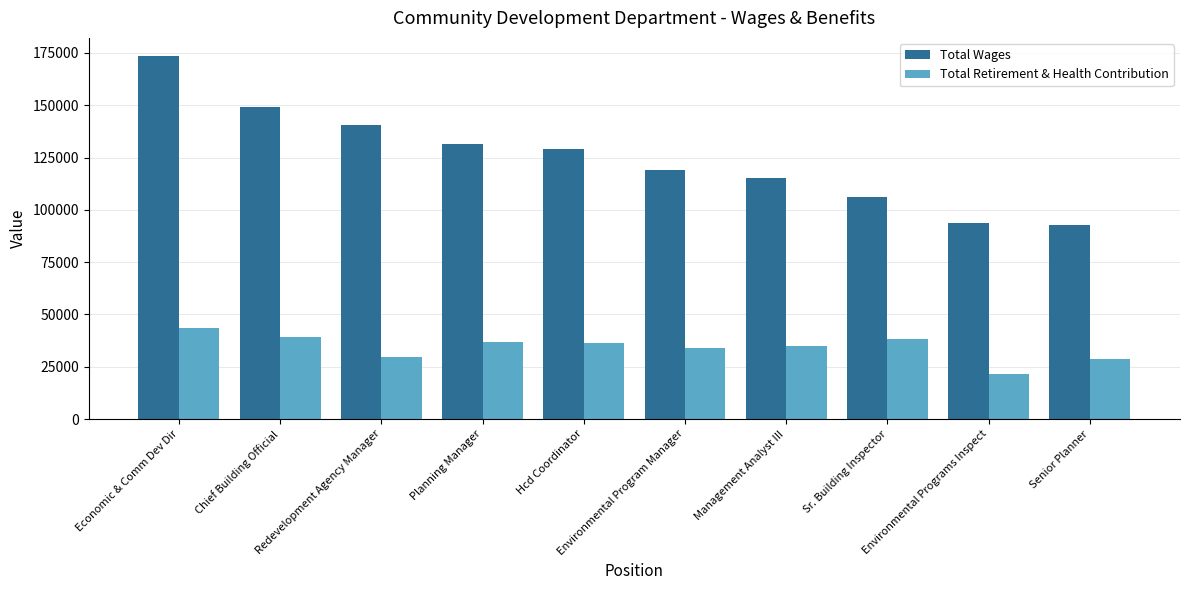

Does the chart contain stacked bars?

No